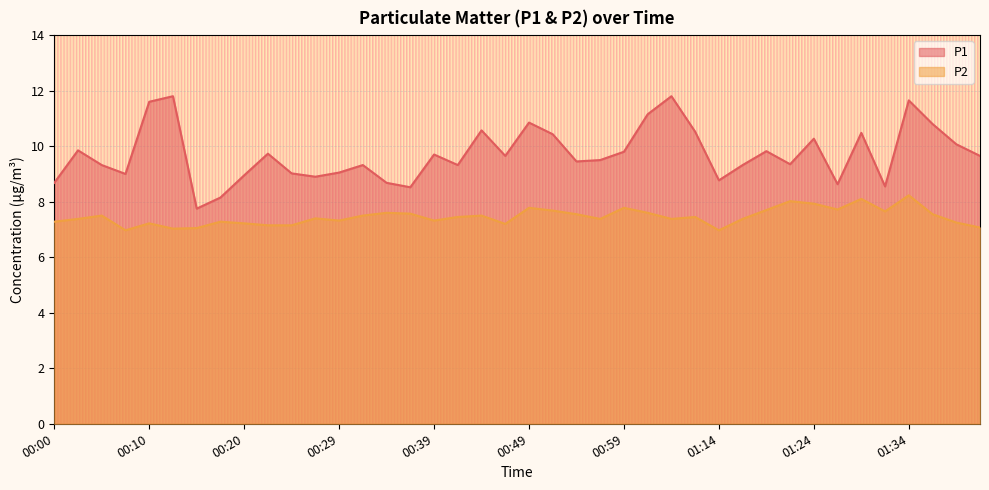

At which label does P2 reach its peak?

01:34